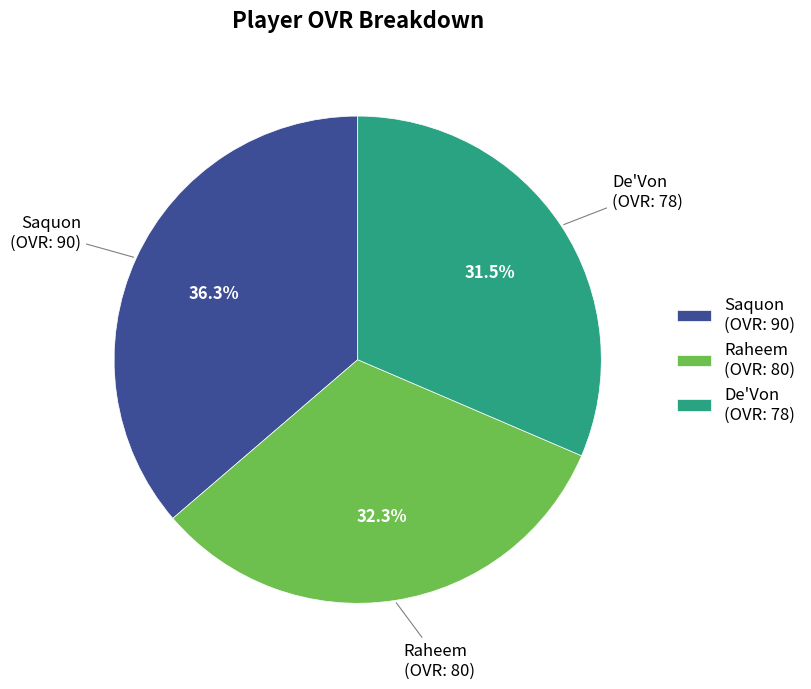

What is the largest slice in the pie chart?

Saquon